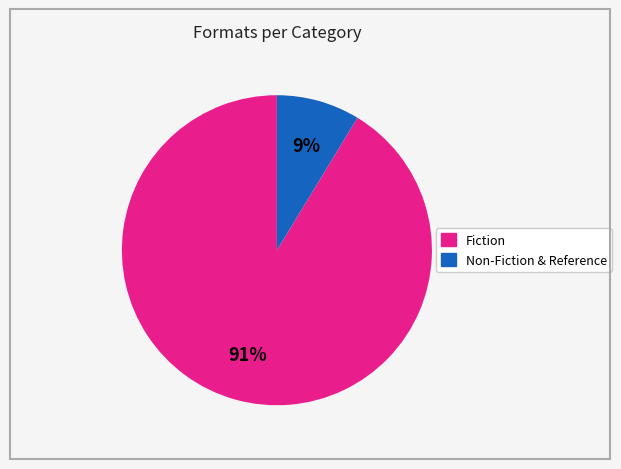

Between Non-Fiction & Reference and Fiction, which is larger?

Fiction